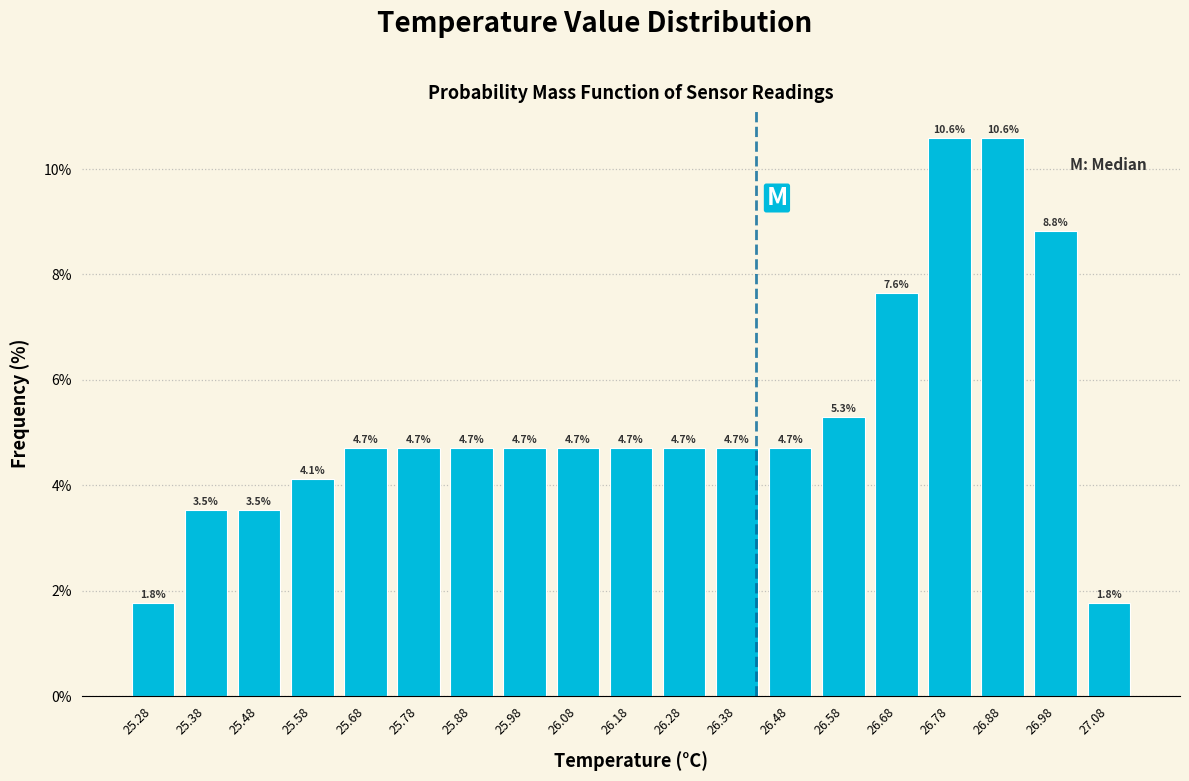

How tall is the bar that spans 25.33 to 25.43 on the x-axis?

3.5